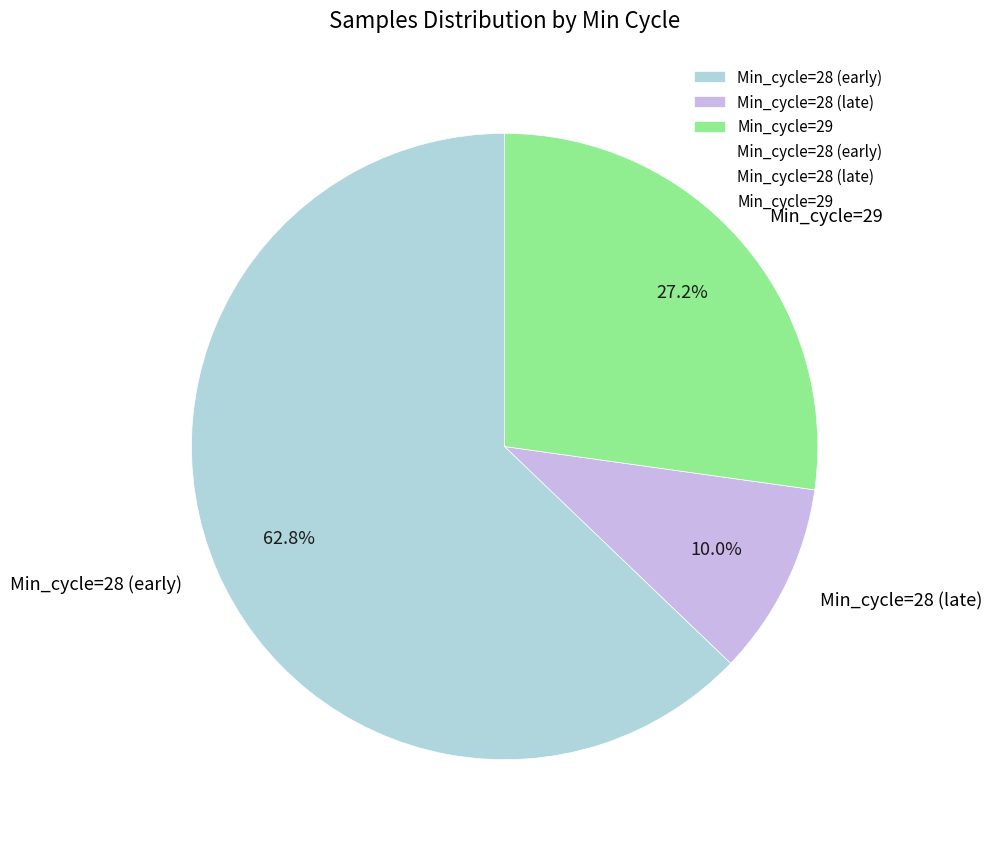

Count the number of slices in the pie.

3